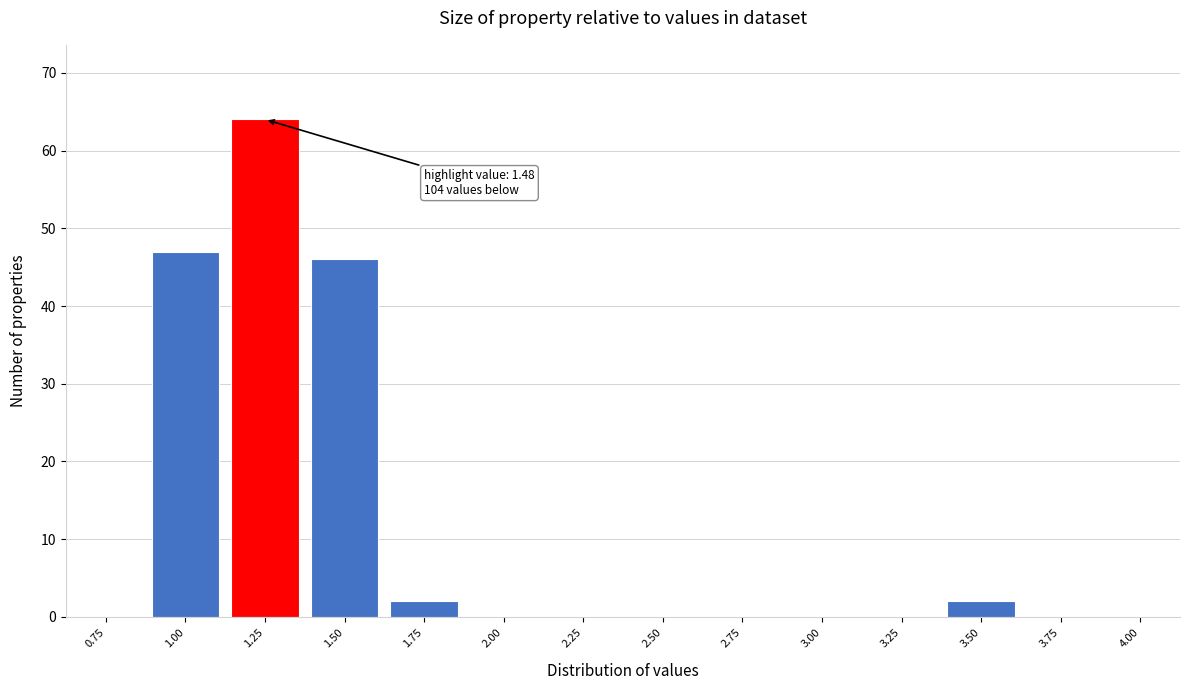

Reading left to right, what are all the values shown in this chart?

0.75=0	1.00=47	1.25=64	1.50=46	1.75=2	2.00=0	2.25=0	2.50=0	2.75=0	3.00=0	3.25=0	3.50=2	3.75=0	4.00=0